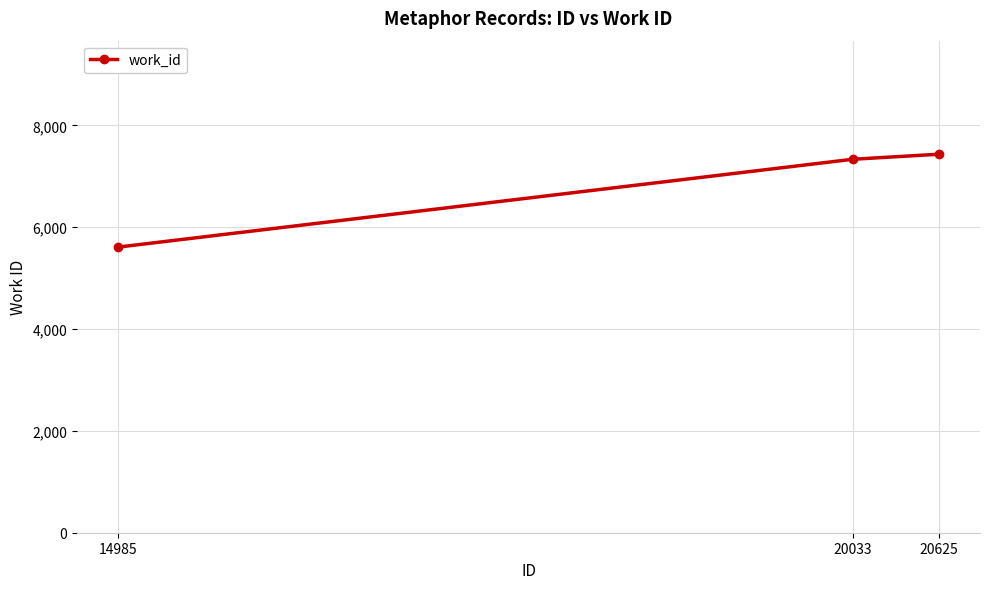

What is the value of the 1st point from the left?

5610